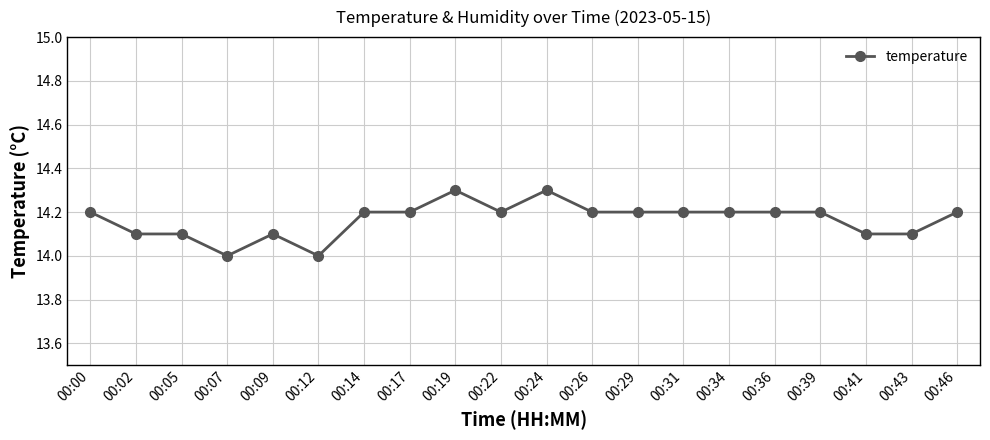

True or false: the data has more than 0 interior local peaks.

True